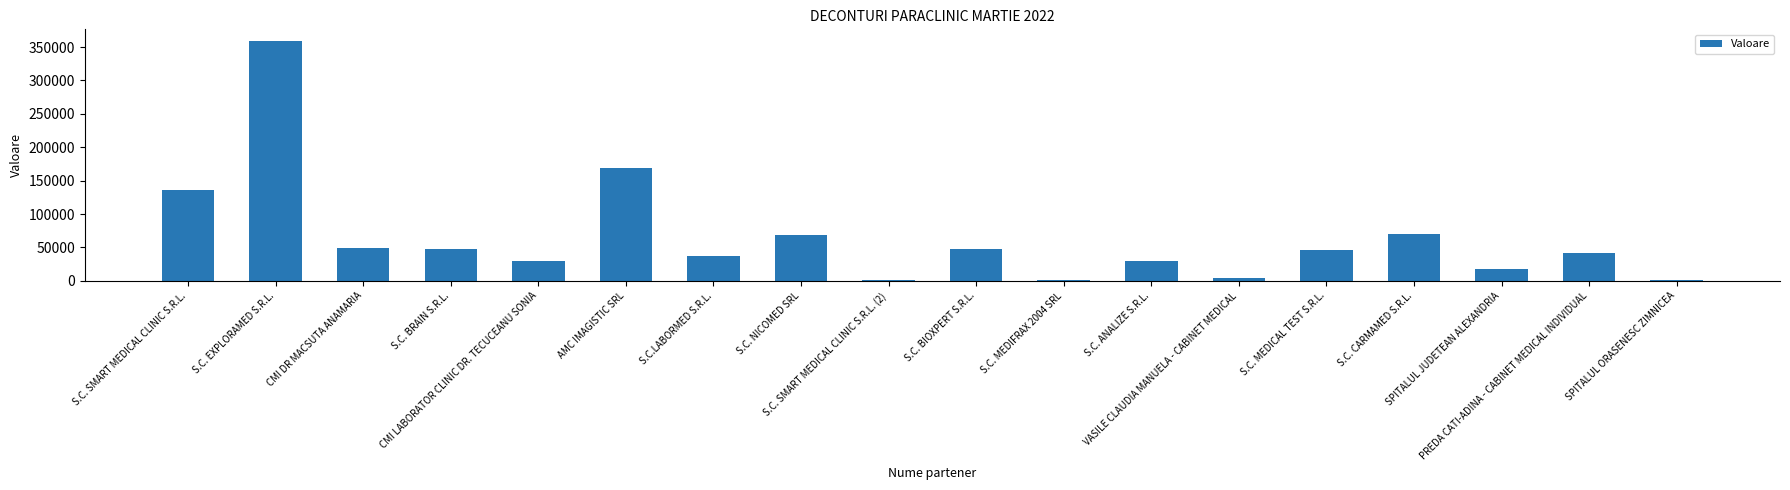

What is the ratio of the value at VASILE CLAUDIA MANUELA - CABINET MEDICAL to the value at S.C. MEDIFRAX 2004 SRL?

6.0